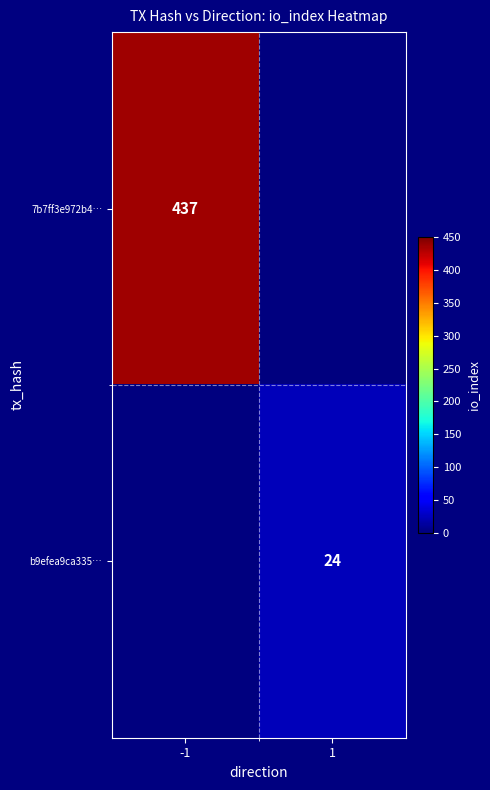

True or false: 7b7ff3e972b4… has a value of 437 at -1.

True